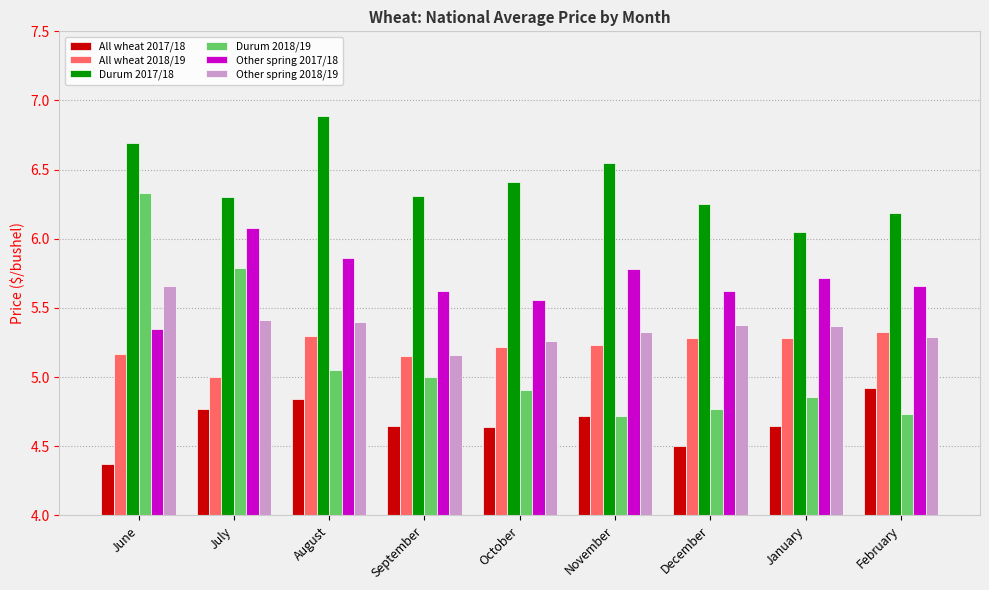

What are all the series names shown in the legend?

All wheat 2017/18, All wheat 2018/19, Durum 2017/18, Durum 2018/19, Other spring 2017/18, Other spring 2018/19